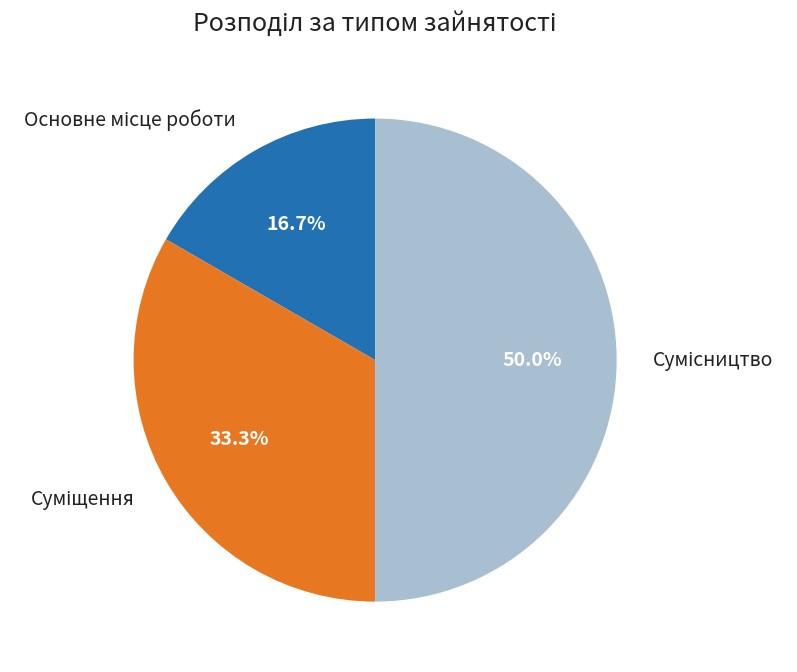

How many slices are in this pie chart?

3